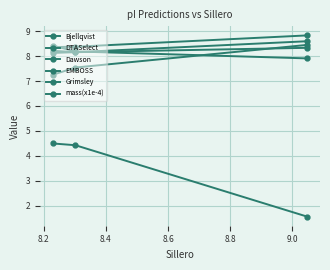

Is this an area chart (filled region under the line)?

No